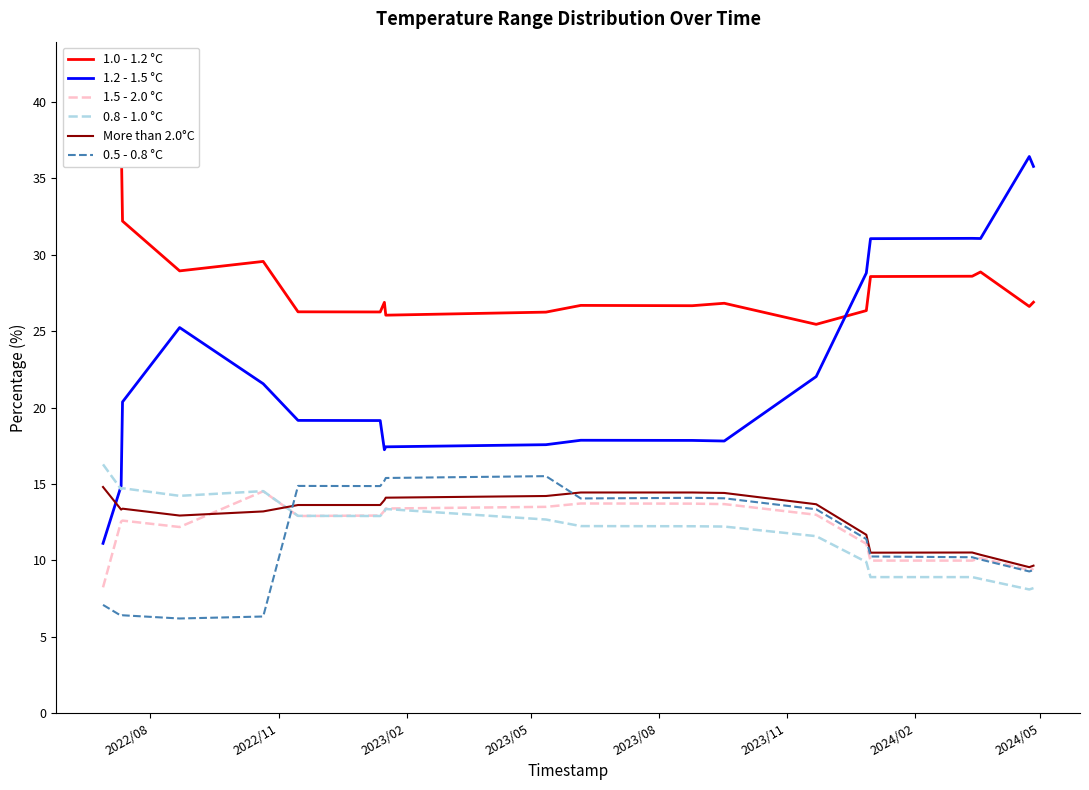

True or false: 0.8 - 1.0 °C and More than 2.0°C cross at least once.

True